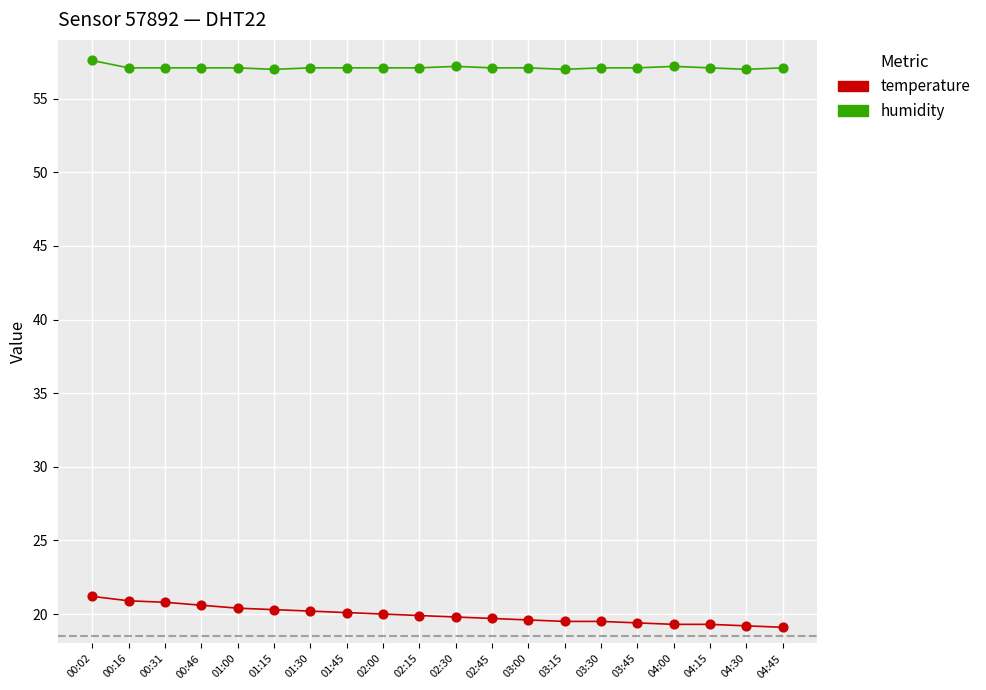

Is the value of humidity at 00:31 greater than the value of temperature at 00:16?

Yes